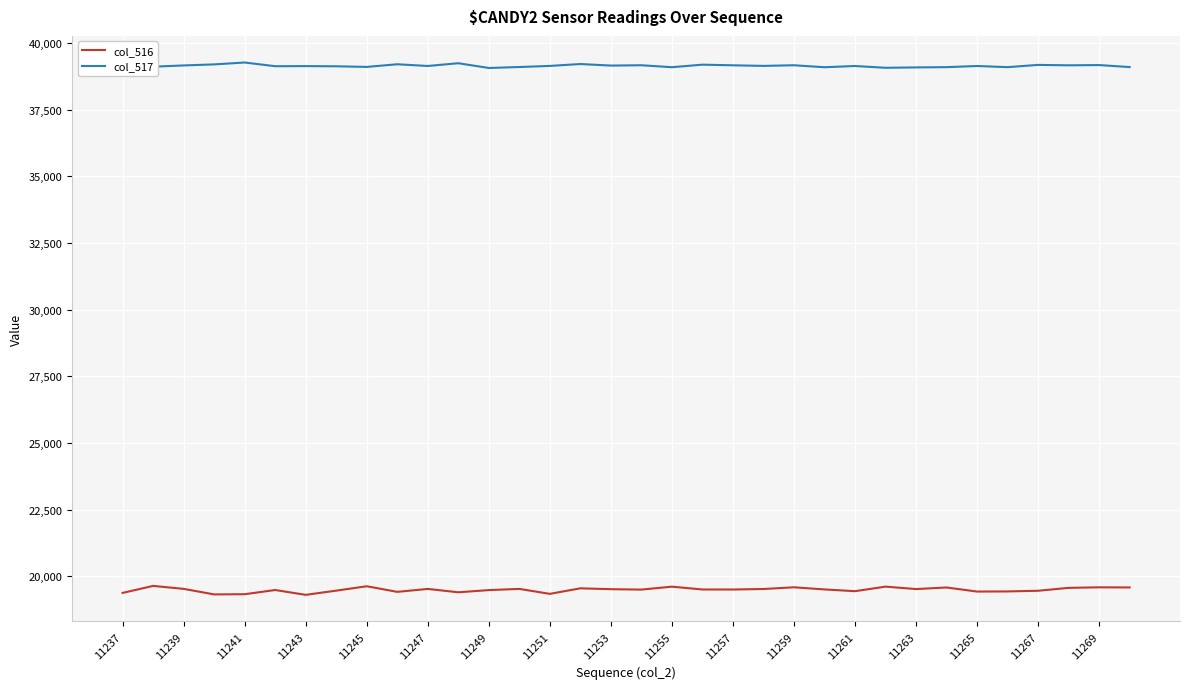

True or false: col_516 and col_517 intersect in this chart.

False